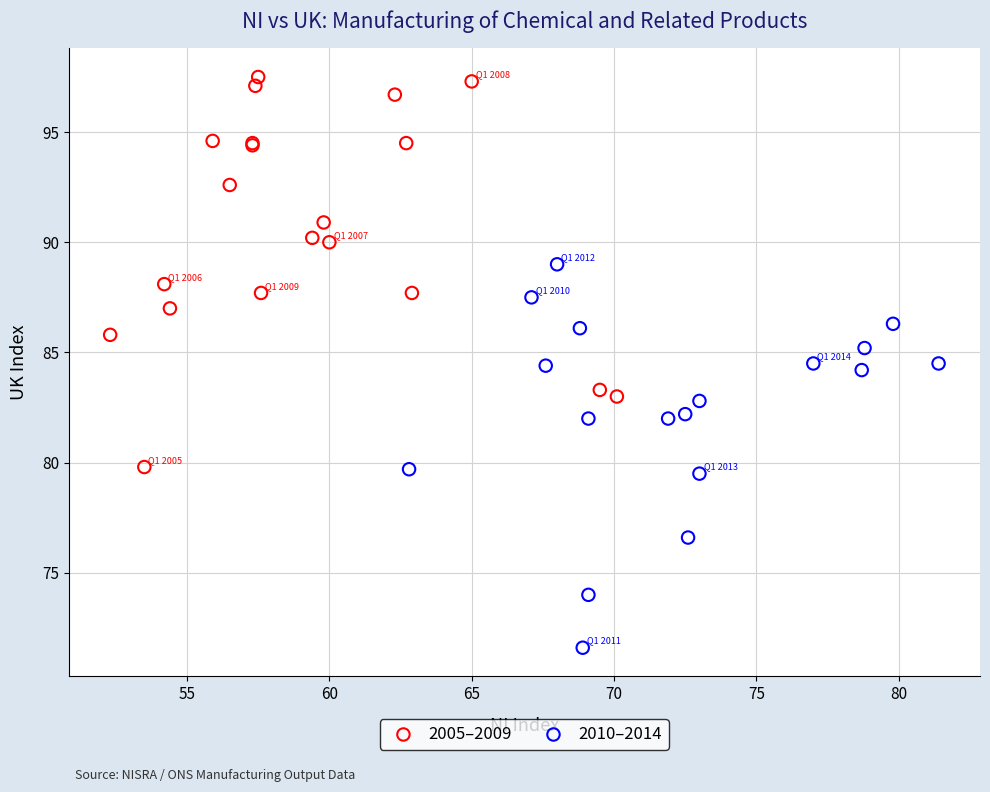

Which series reaches the minimum Y coordinate?

2010–2014